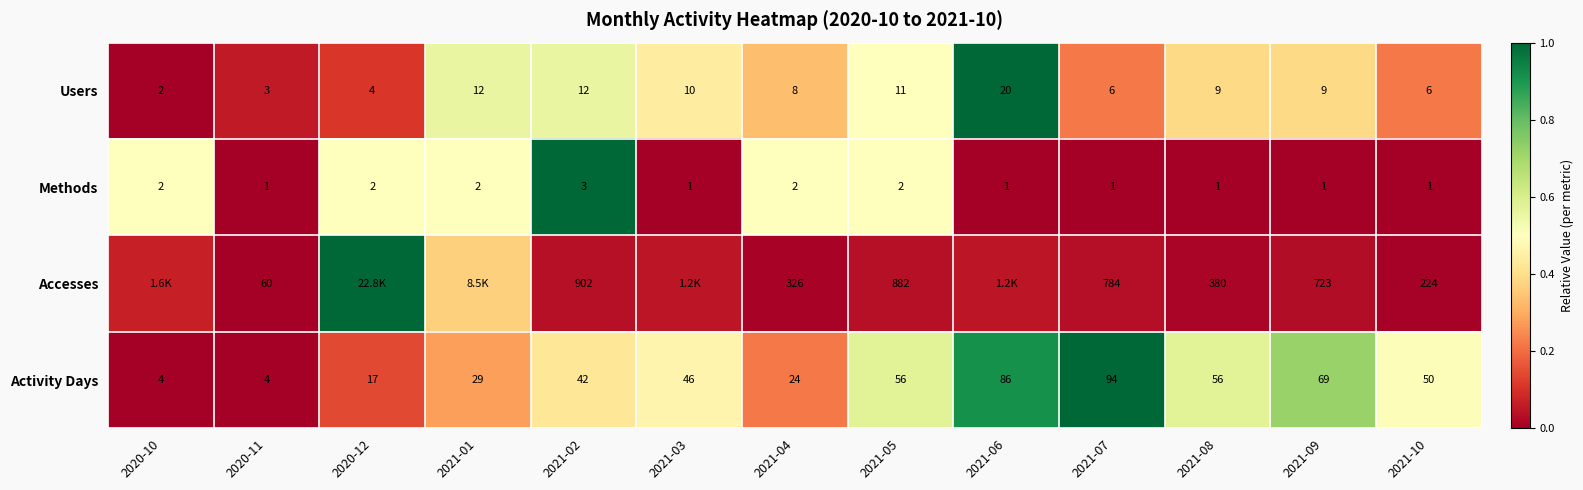

Between 2021-04 and 2021-05, which series saw the biggest shift?

Accesses